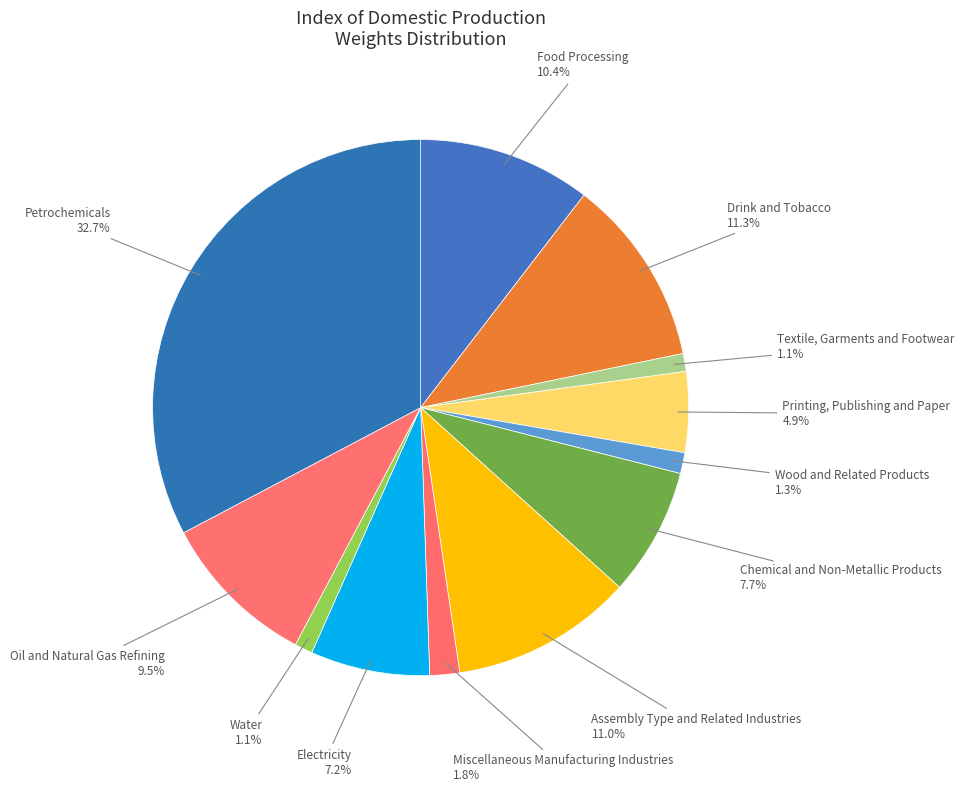

Does Miscellaneous Manufacturing Industries represent more than half of the total?

No